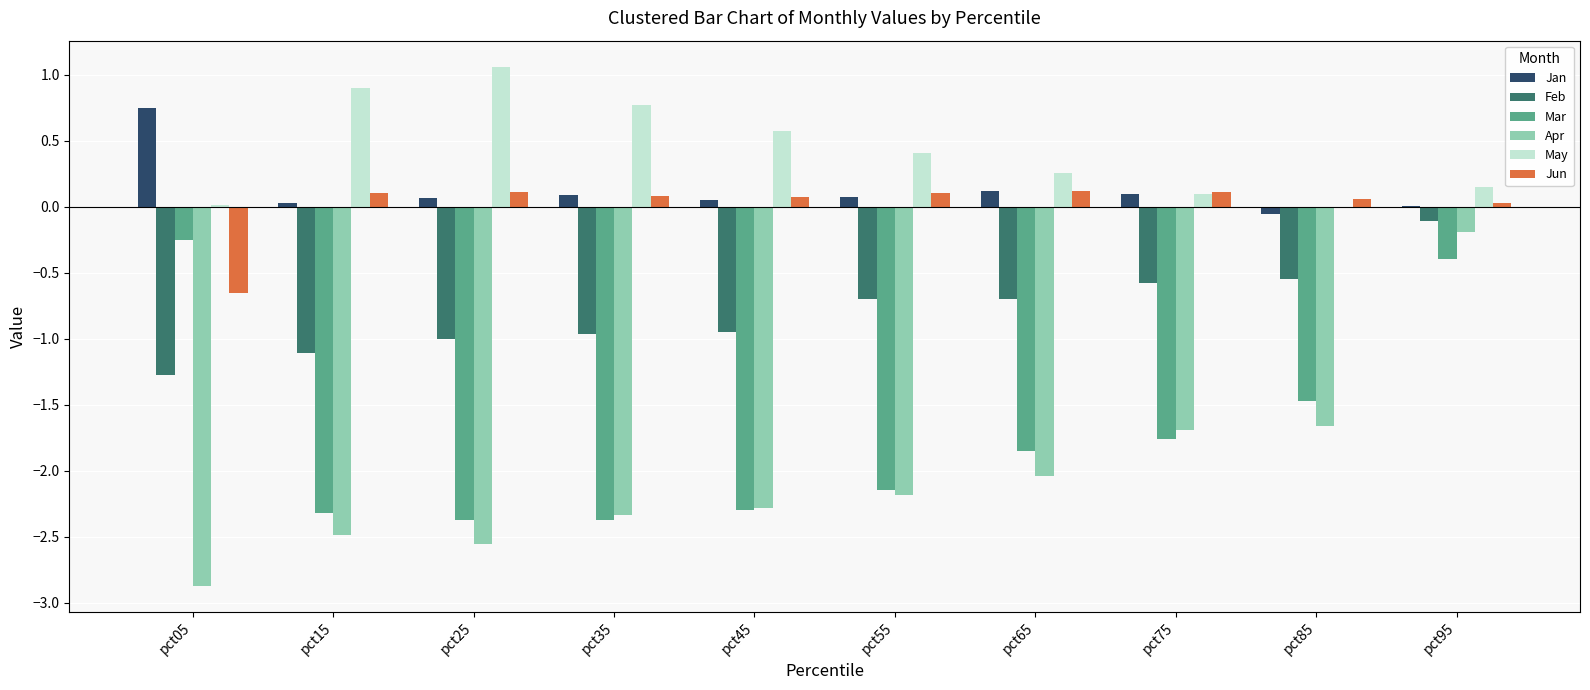

What value does the Feb series have at pct05?

-1.3